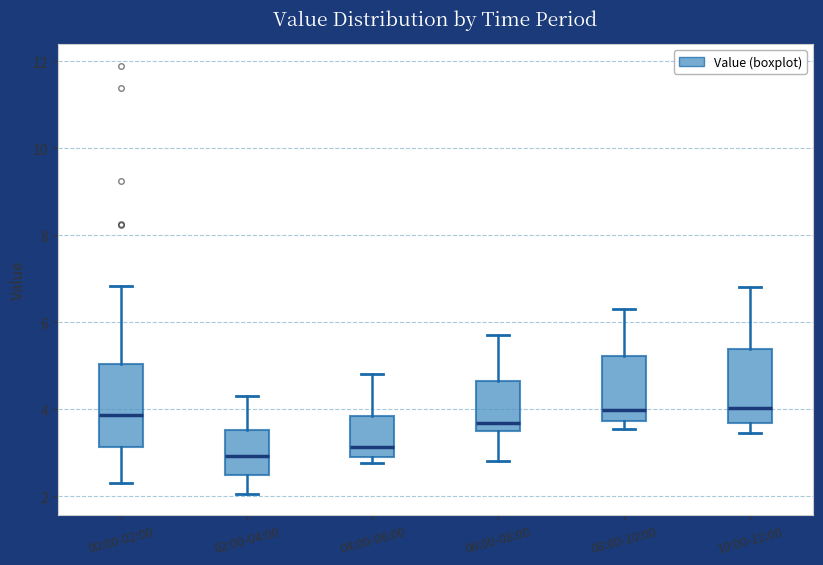

Which box has the lowest median line?

02:00-04:00